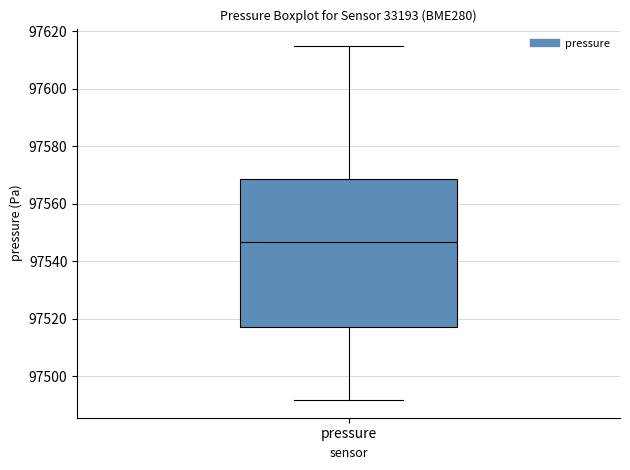

Read this box plot against the y-axis: the position of the median line, the range covered by the box, and the ends of both whiskers. The values are not printed on the chart, so give them approximately, as read against the axis.

median 97546, box 97518 to 97568, whiskers 97492 to 97614